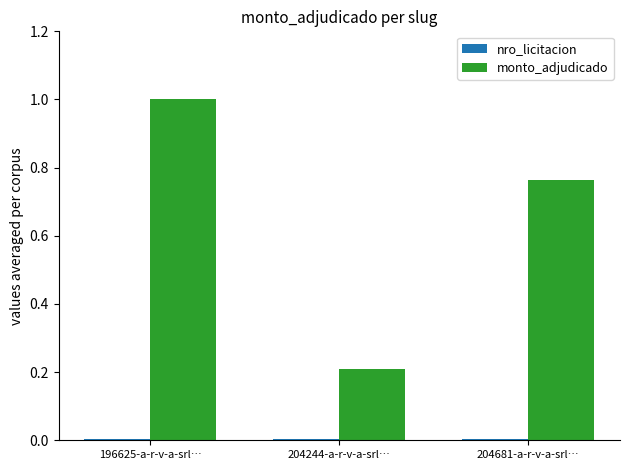

Is it true that monto_adjudicado equals 0.3 at 204681-a-r-v-a-srl…?

False